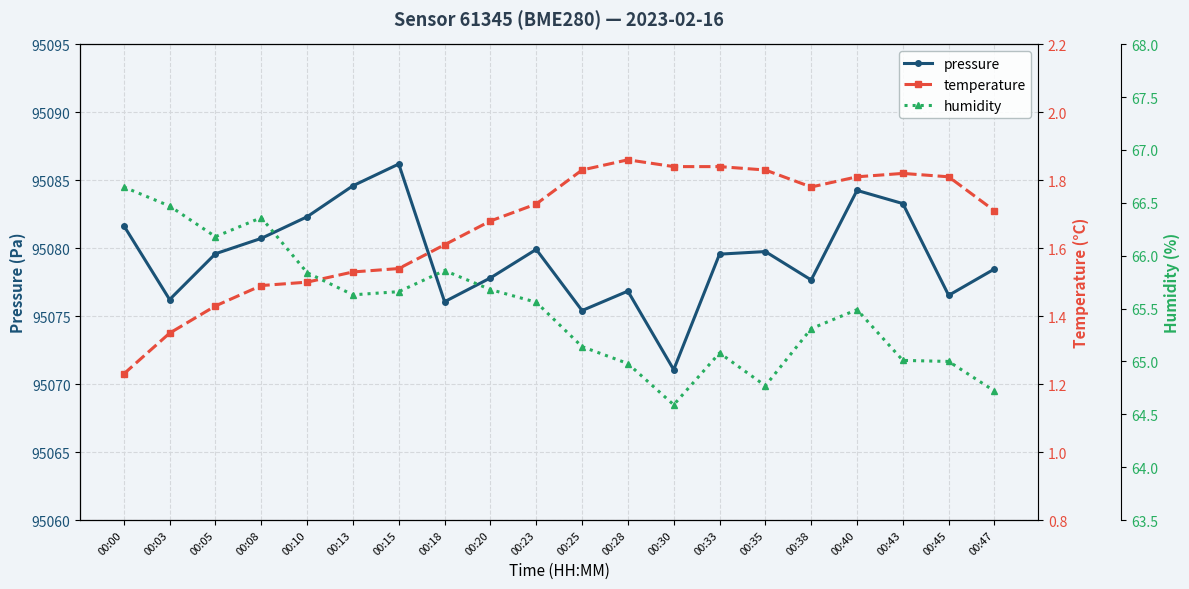

What is the greatest value displayed?

95086.2